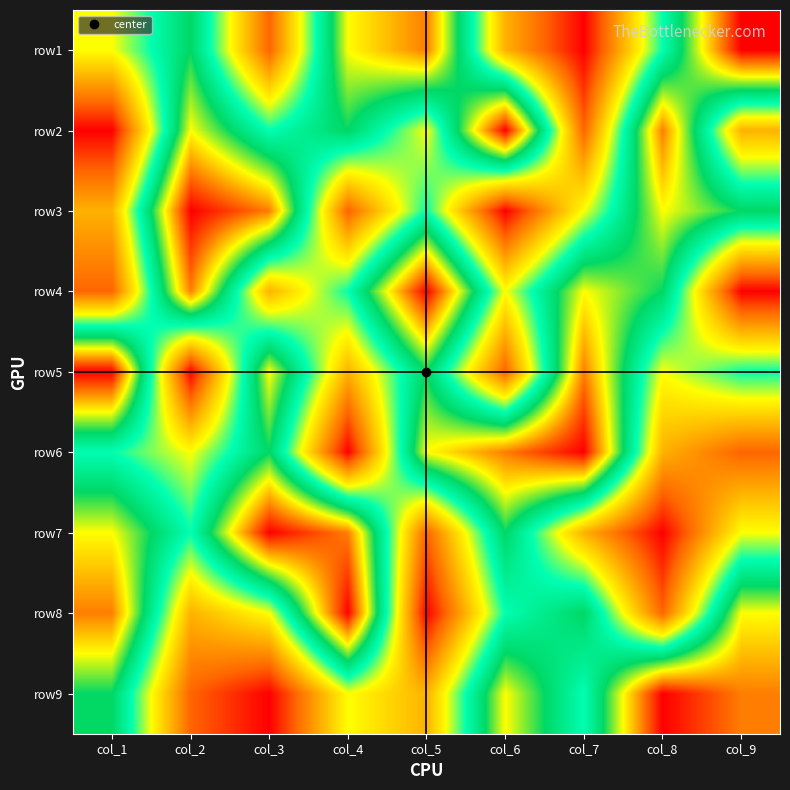

Which label corresponds to the largest value in the chart?

col_9